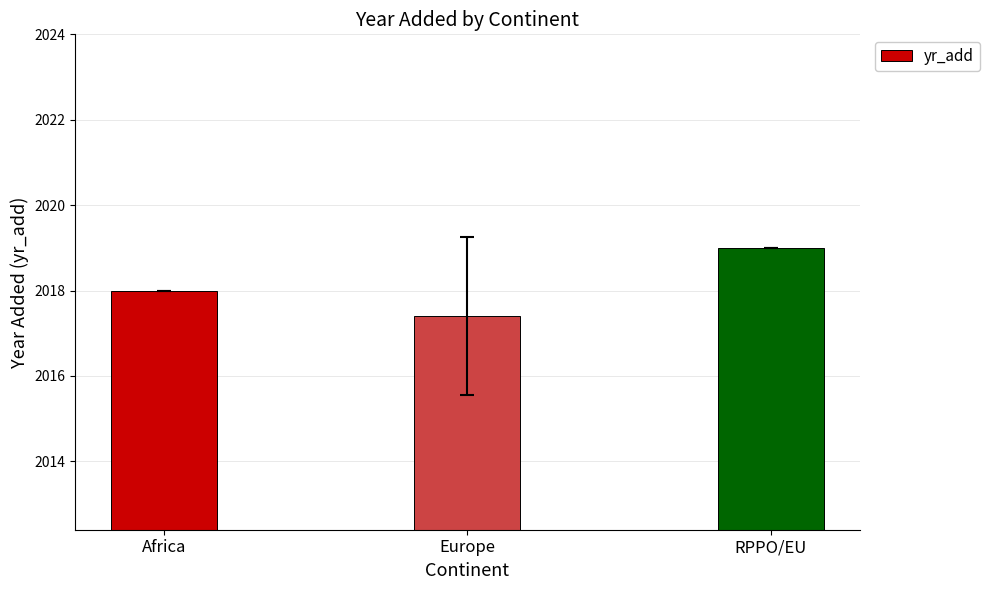

Rank the categories by value from lowest to highest.

Europe, Africa, RPPO/EU